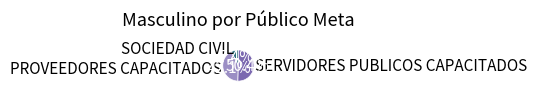

Between SERVIDORES PUBLICOS CAPACITADOS and PROVEEDORES CAPACITADOS, which is larger?

SERVIDORES PUBLICOS CAPACITADOS